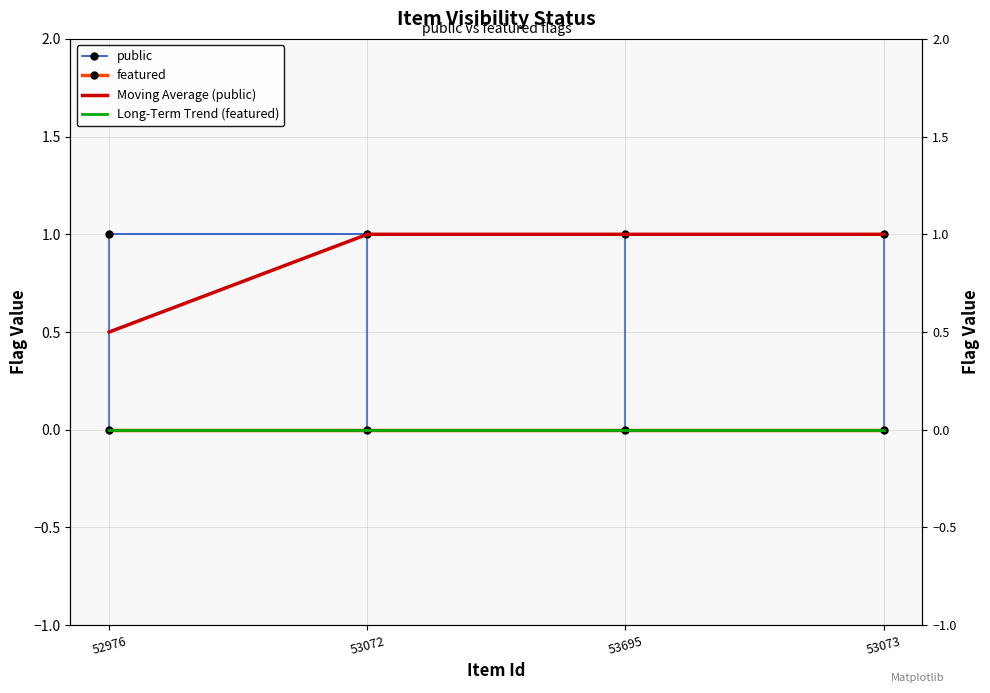

Reading right to left, extract all data points from this chart.

public: 1.0	1.0	1.0	1.0
featured: 0.0	0.0	0.0	0.0
Moving Average (public): 1.0	1.0	1.0	0.5
Long-Term Trend (featured): 0.0	0.0	0.0	0.0